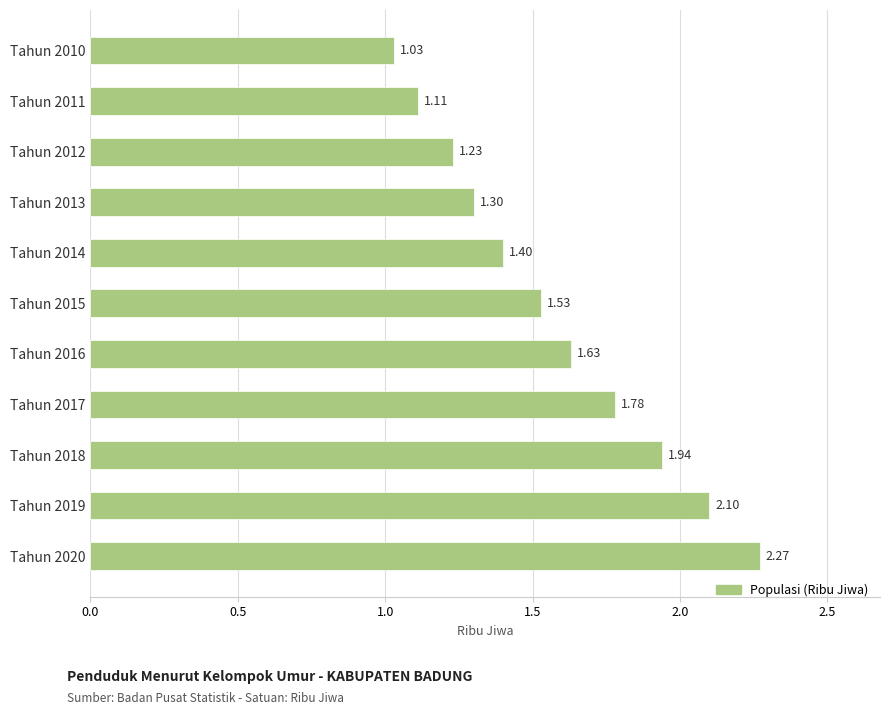

What is the change in value from Tahun 2010 to Tahun 2014?

+0.4